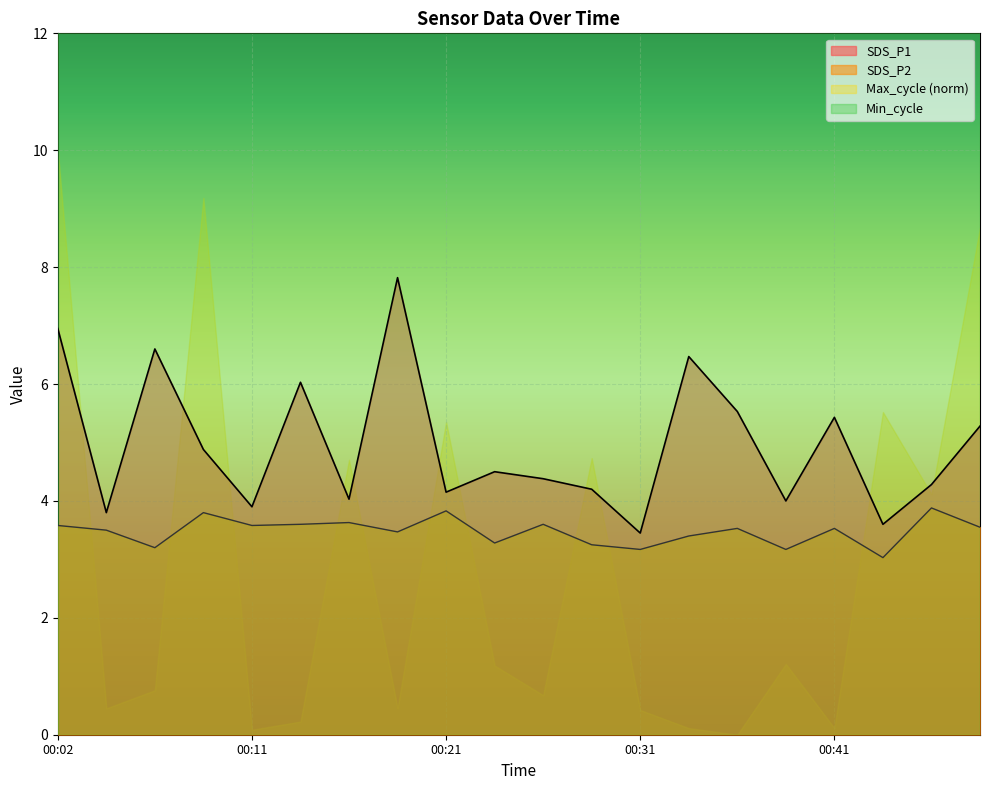

What is the maximum value for SDS_P1?

7.8